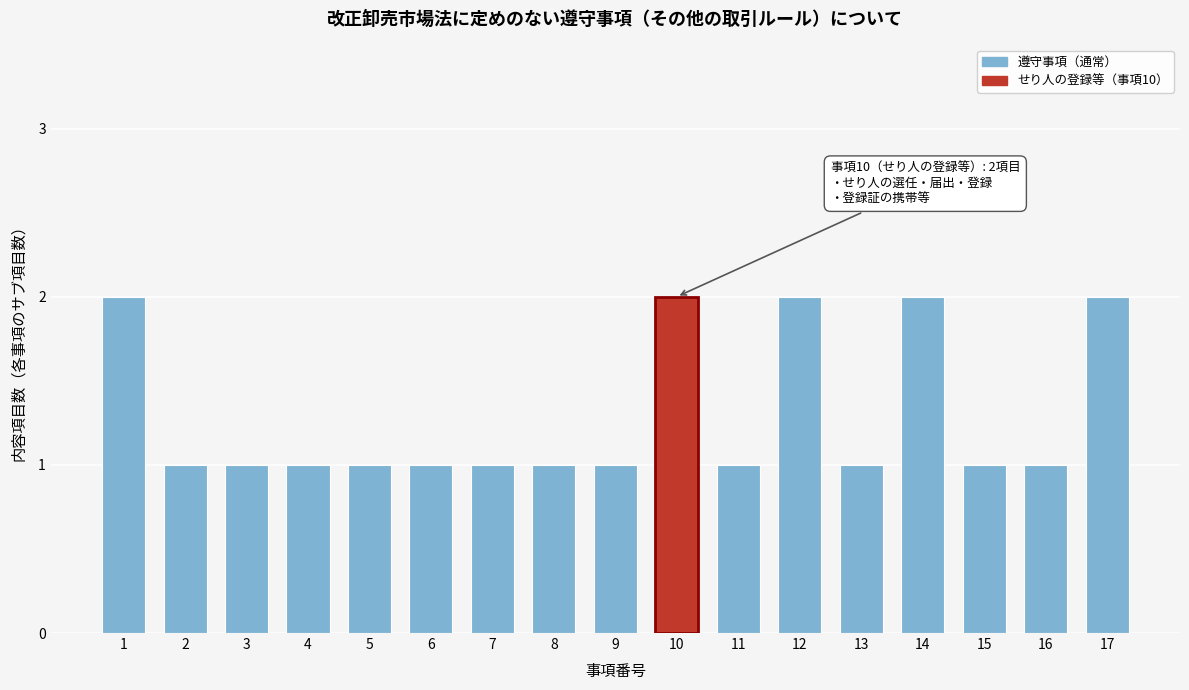

Reading left to right, extract all data points from this chart.

2	1	1	1	1	1	1	1	1	2	1	2	1	2	1	1	2